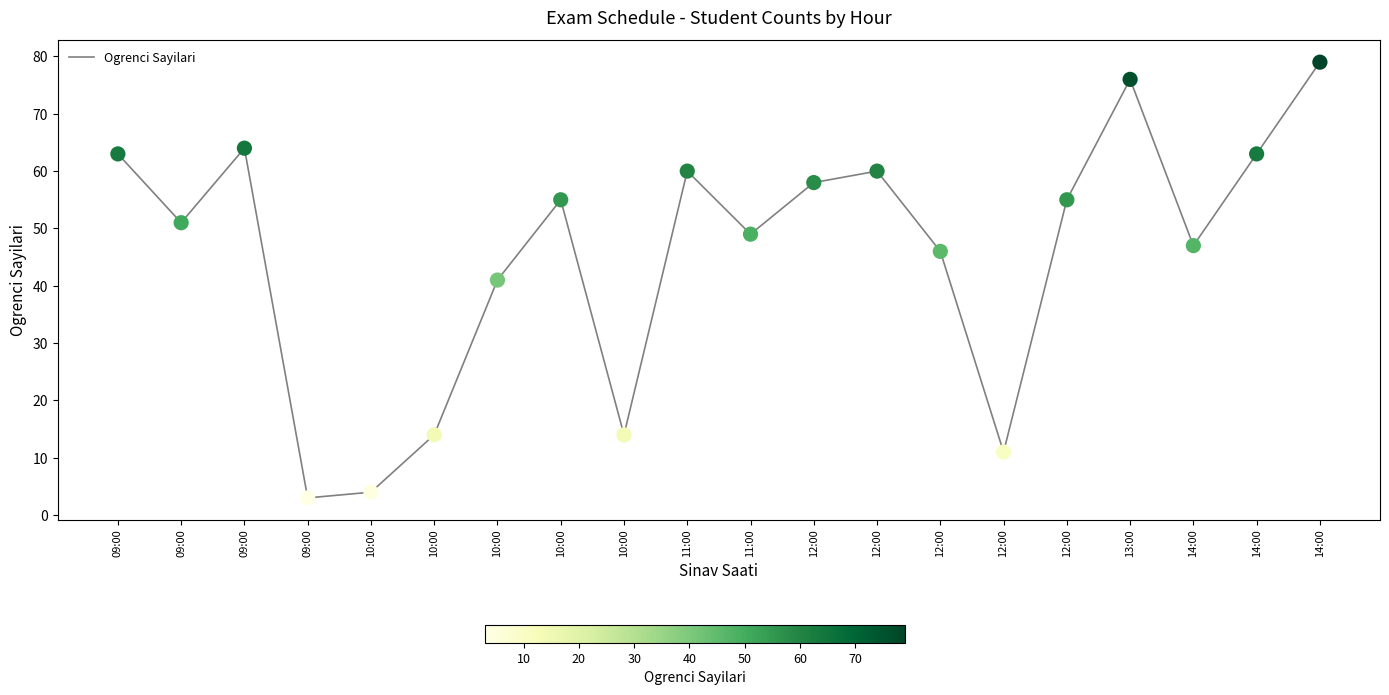

How many lines are shown in the chart?

1